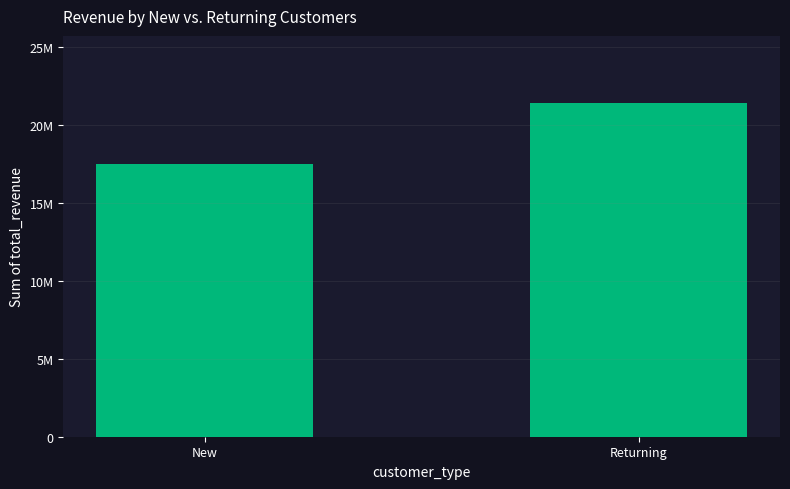

Does the chart contain any negative values?

No